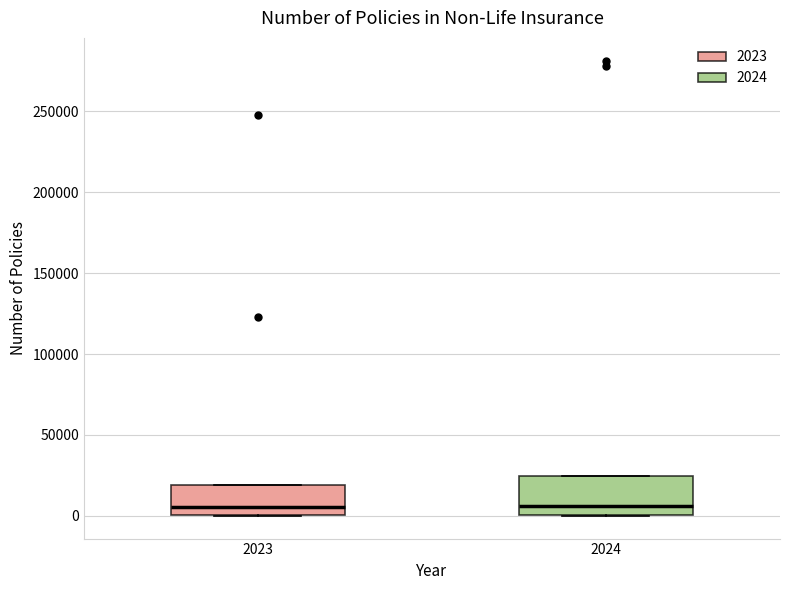

Where is the lower edge of the box at x = 2023 on the y-axis? The values are not printed on the chart, so give them approximately, as read against the axis.

0